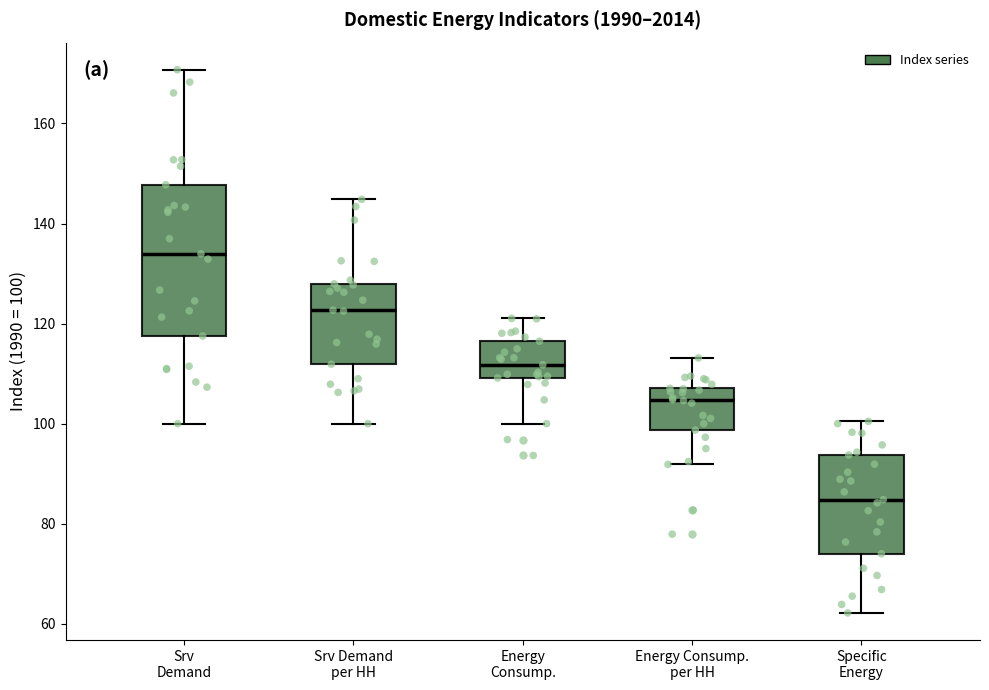

Where does the upper whisker of the box for Srv Demand end on the y-axis? The values are not printed on the chart, so give them approximately, as read against the axis.

170